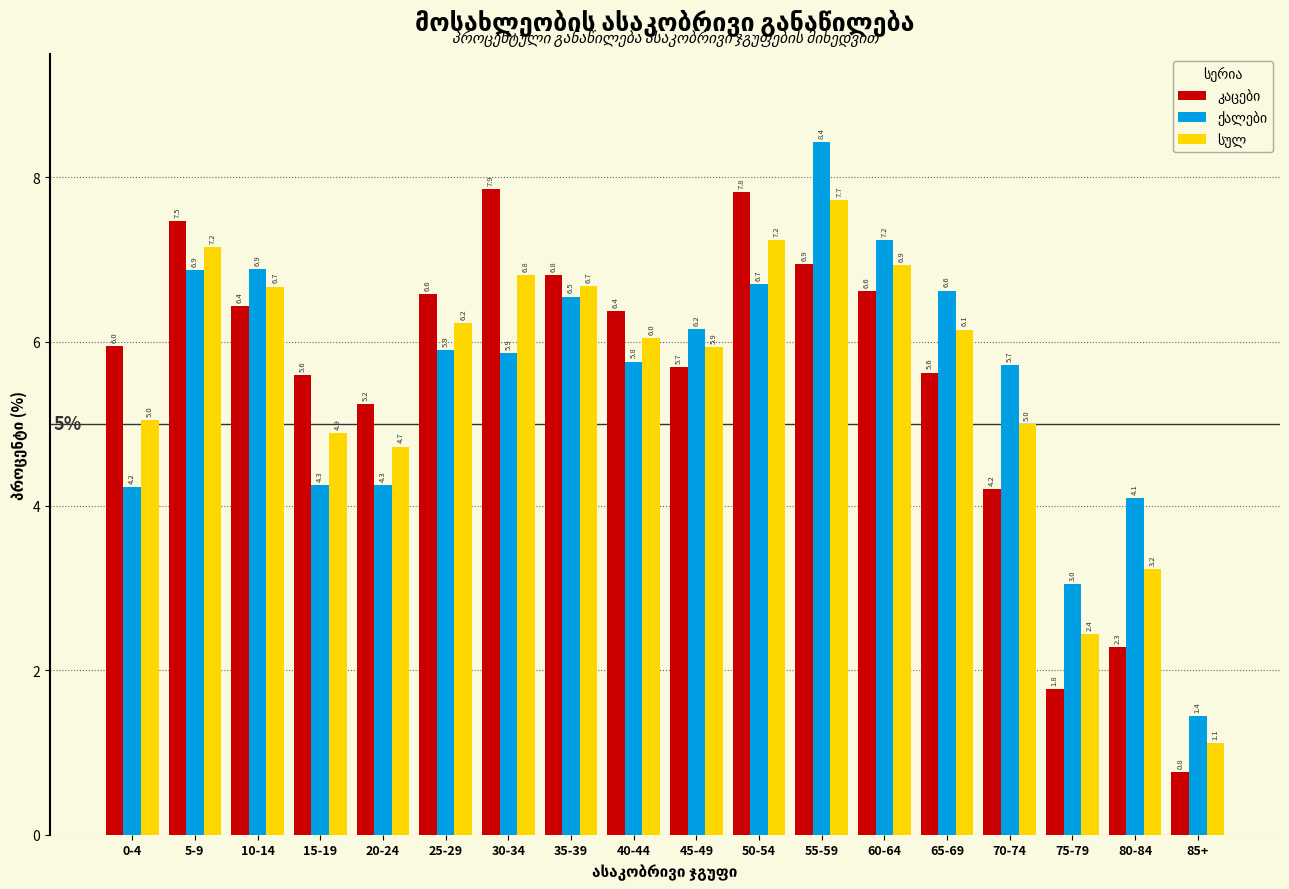

At which category is the sum across all series the highest?

55-59